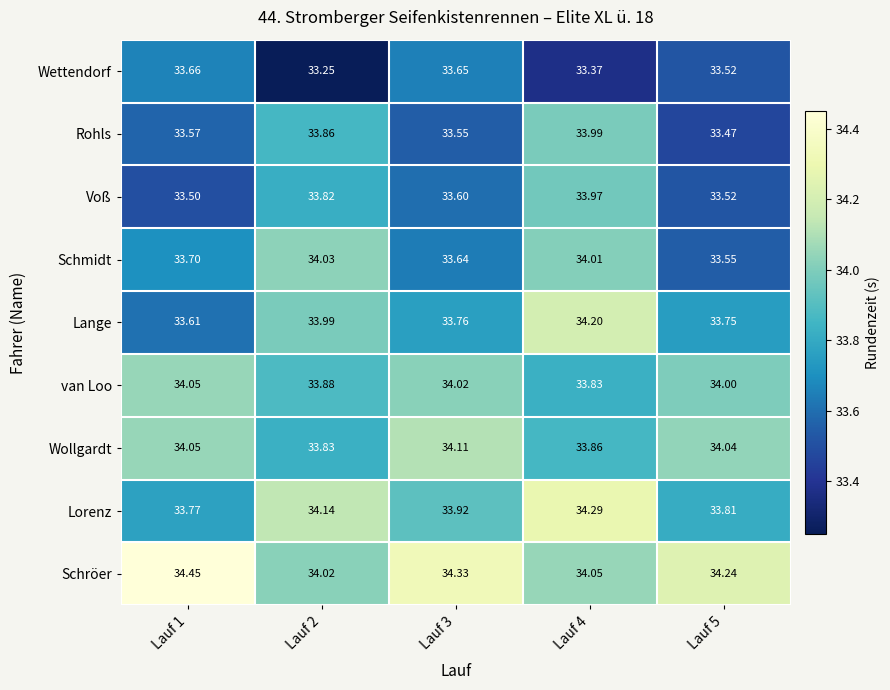

Which series has the largest total across all categories?

Schröer